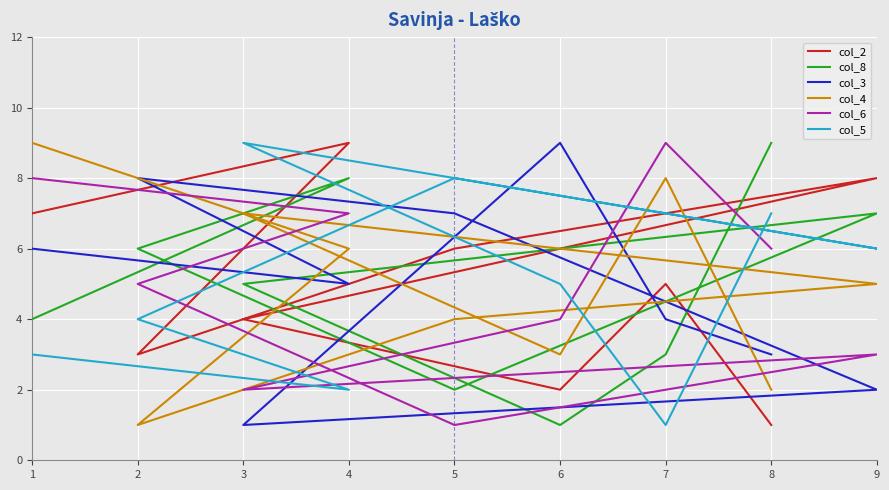

What are all the series names shown in the legend?

col_2, col_8, col_3, col_4, col_6, col_5